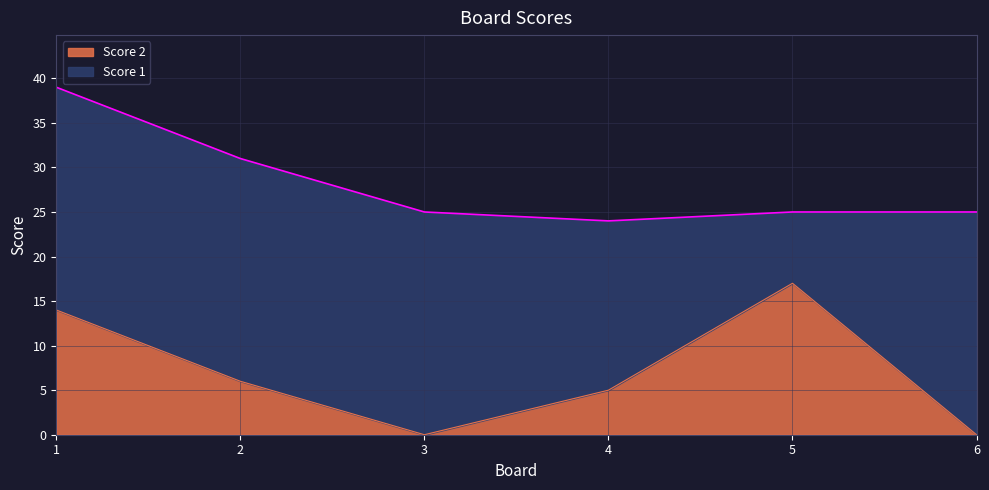

What is the total value across all series at 4?

24